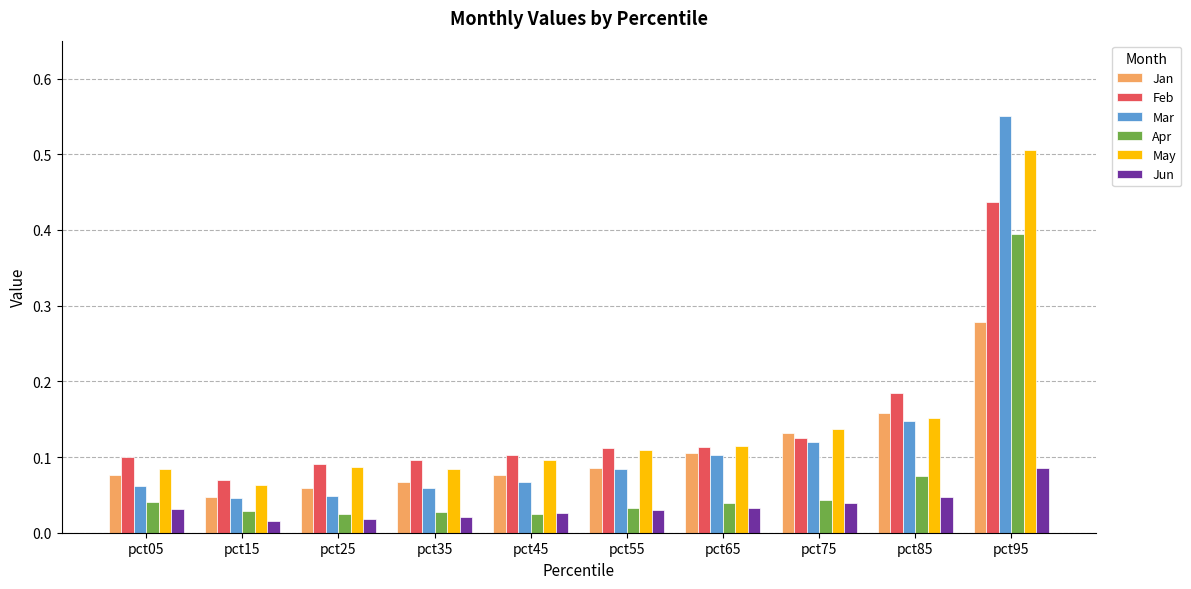

How many Jun values are between 0 and 1?

10